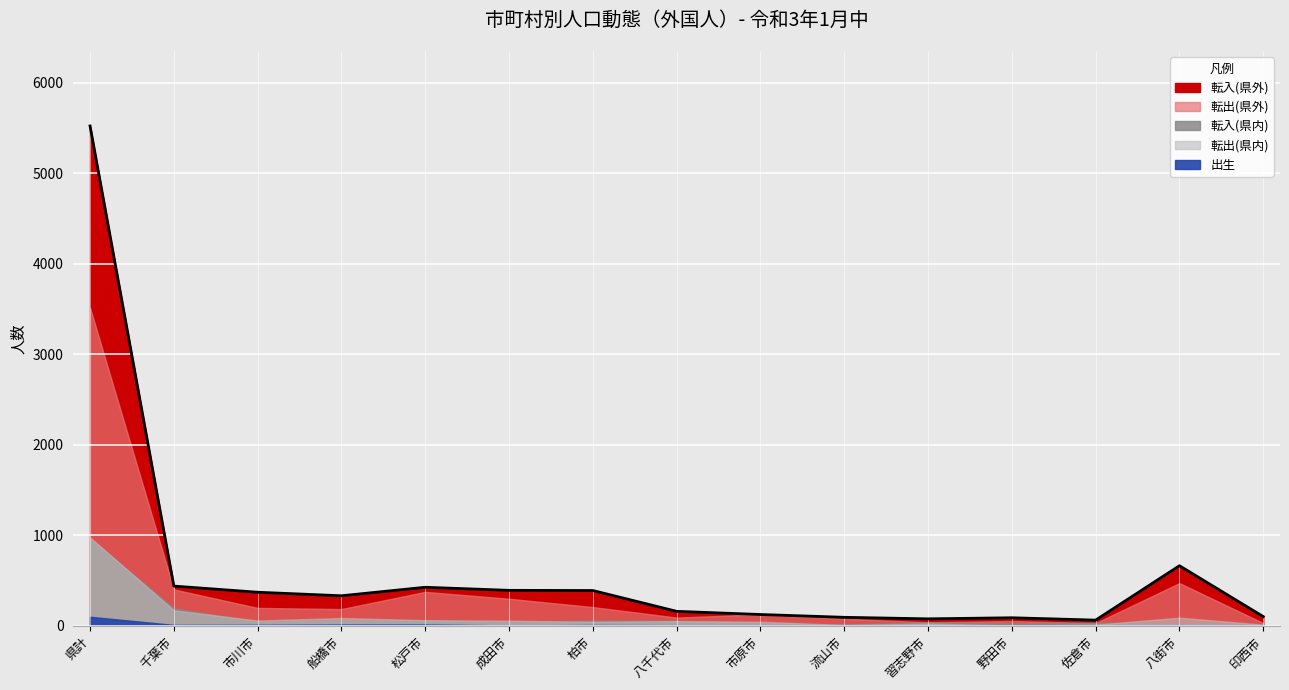

Reading left to right, extract all data points from this chart.

5522	438	370	331	425	391	389	159	124	93	76	88	62	663	101